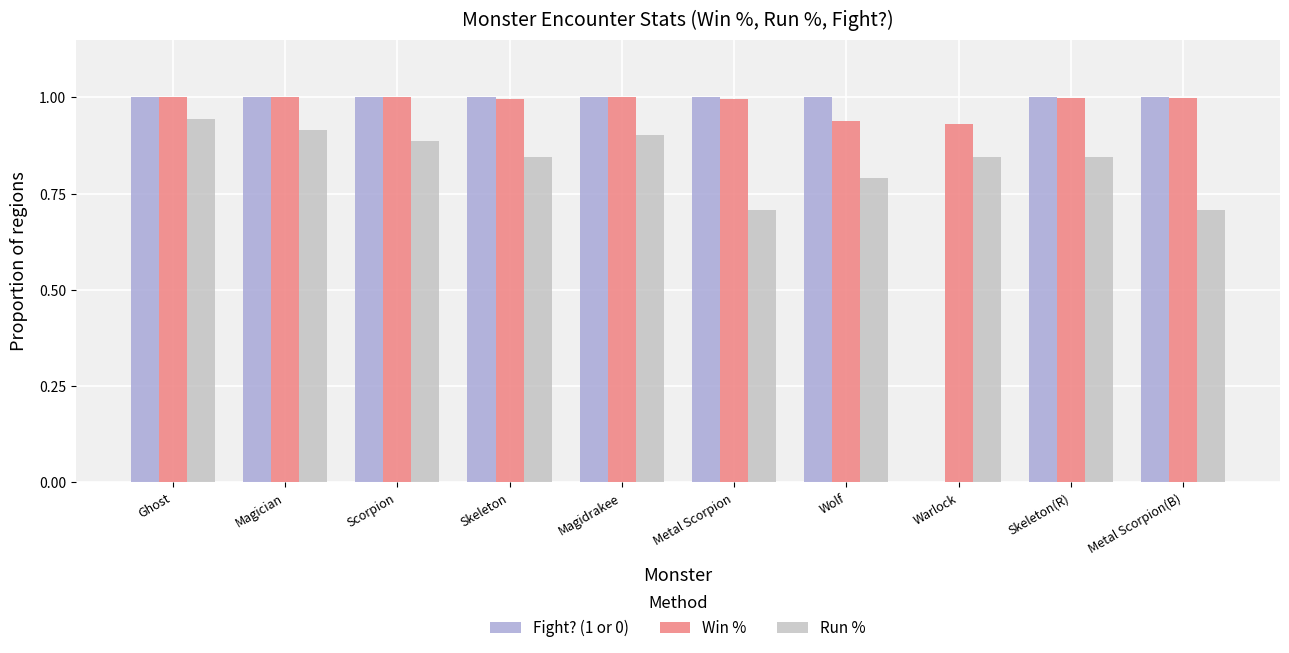

What is the approximate value of Run % at Metal Scorpion(B)?

0.7